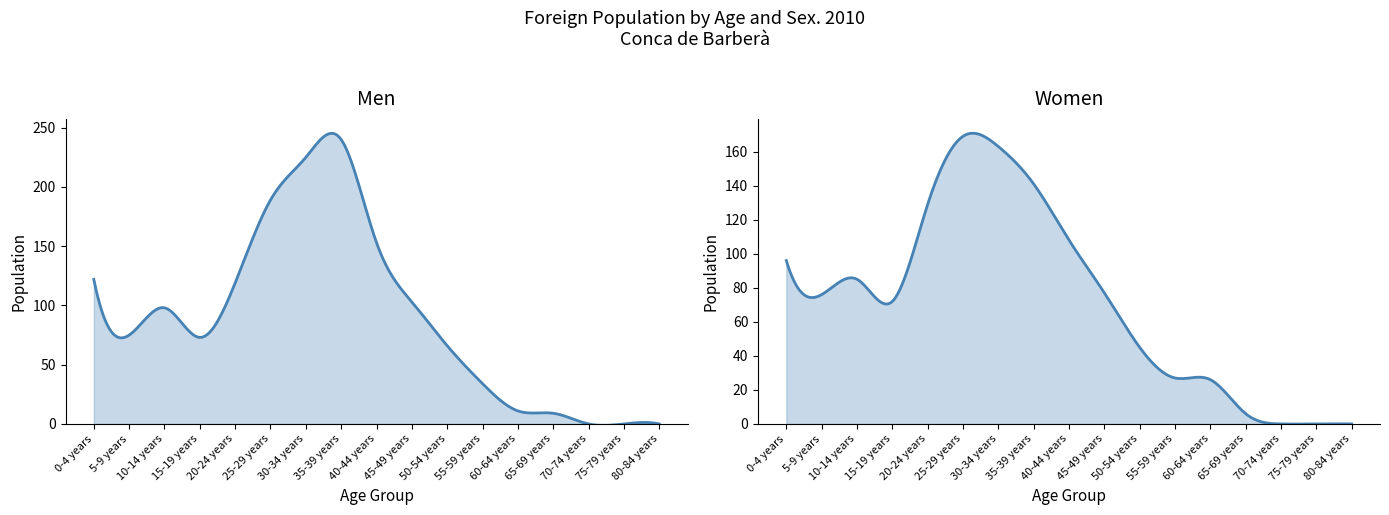

At which label is Men closest to 120?

20-24 years